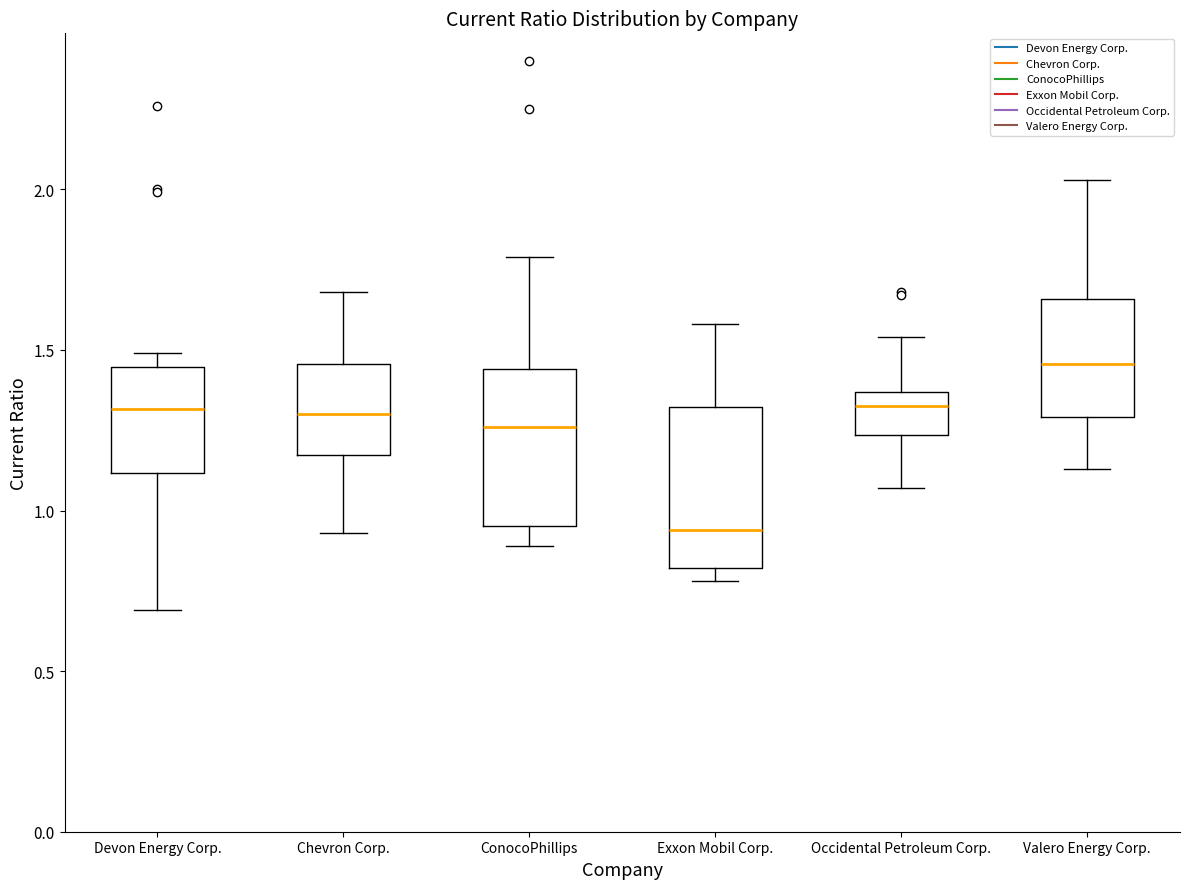

Reading left to right, read every box against the y-axis: the position of its median line, the range the box covers, and the ends of its whiskers. The values are not printed on the chart, so give them approximately, as read against the axis.

Devon Energy Corp.: median 1.30, box 1.10 to 1.45, whiskers 0.70 to 1.50
Chevron Corp.: median 1.30, box 1.15 to 1.45, whiskers 0.95 to 1.70
ConocoPhillips: median 1.25, box 0.95 to 1.45, whiskers 0.90 to 1.80
Exxon Mobil Corp.: median 0.95, box 0.80 to 1.30, whiskers 0.80 (just below the box's lower edge) to 1.60
Occidental Petroleum Corp.: median 1.35 (just below the box's upper edge), box 1.25 to 1.35, whiskers 1.05 to 1.55
Valero Energy Corp.: median 1.45, box 1.30 to 1.65, whiskers 1.15 to 2.05